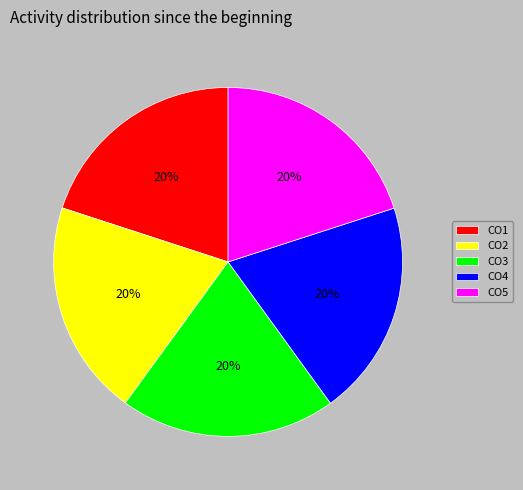

Is the sum of CO3 and CO5 greater than half?

No